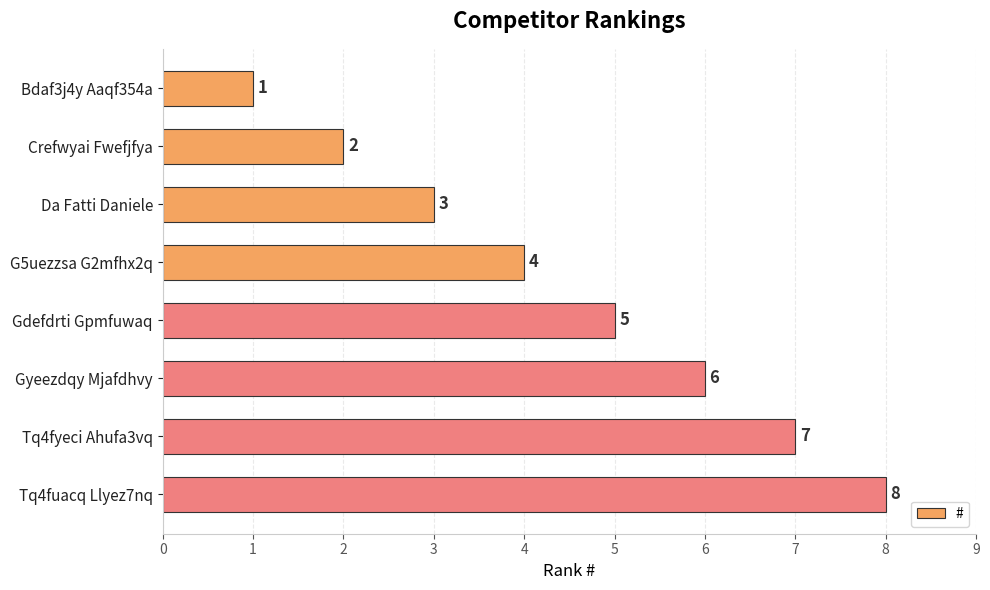

The chart shows a value of 6 at Gyeezdqy Mjafdhvy. True or false?

True